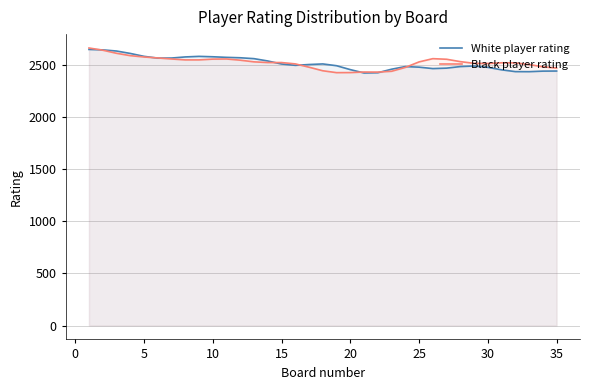

What is the greatest value displayed?

2662.6